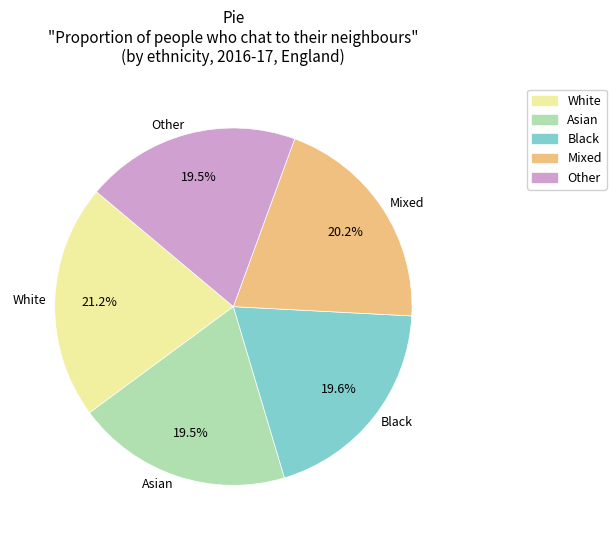

What is the ratio of the value at Asian to the value at Black?

1.0